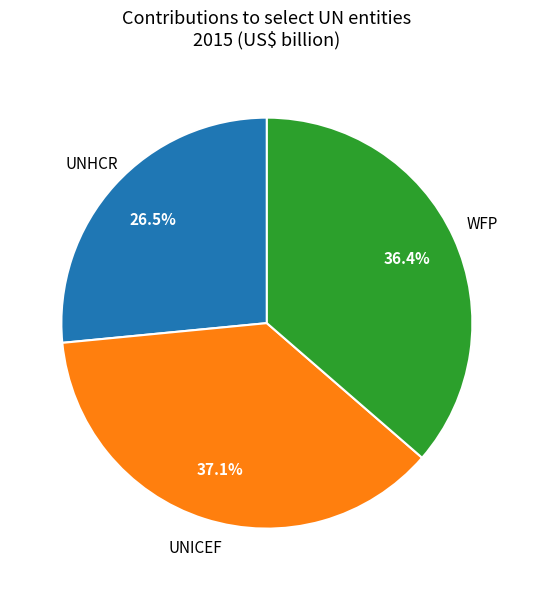

Between UNHCR and UNICEF, which is larger?

UNICEF